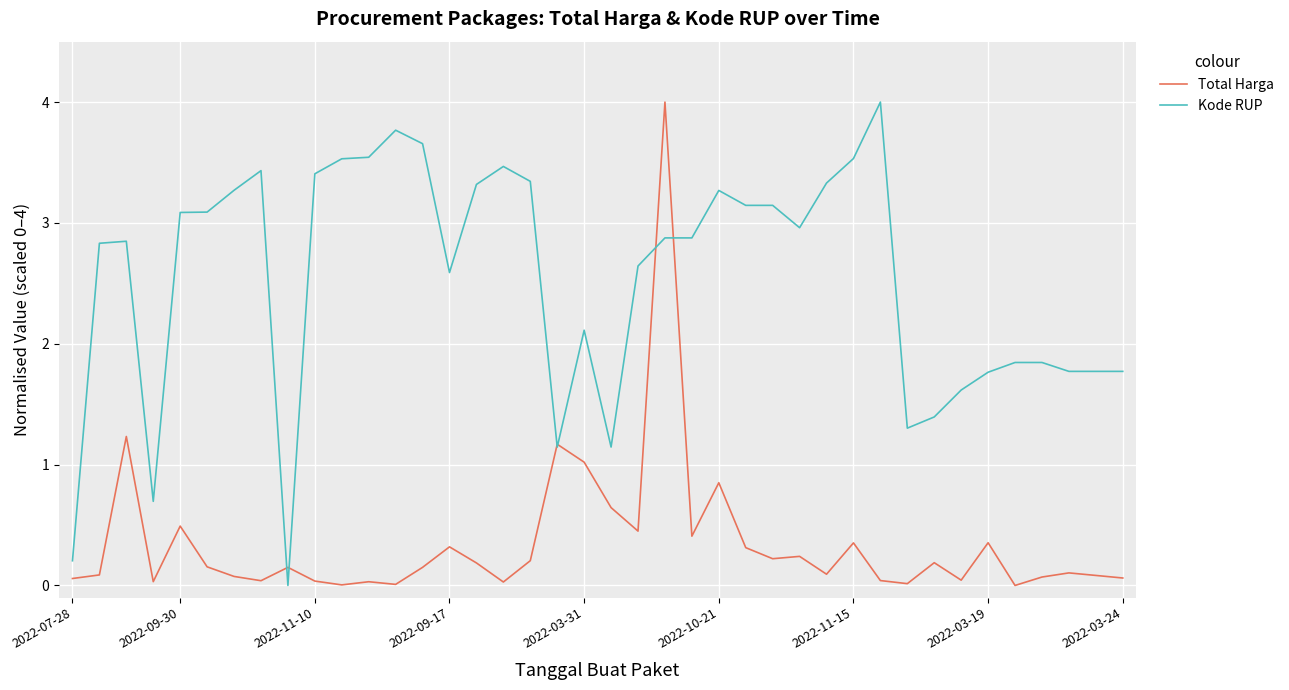

At how many categories does at least one series exceed 0?

40